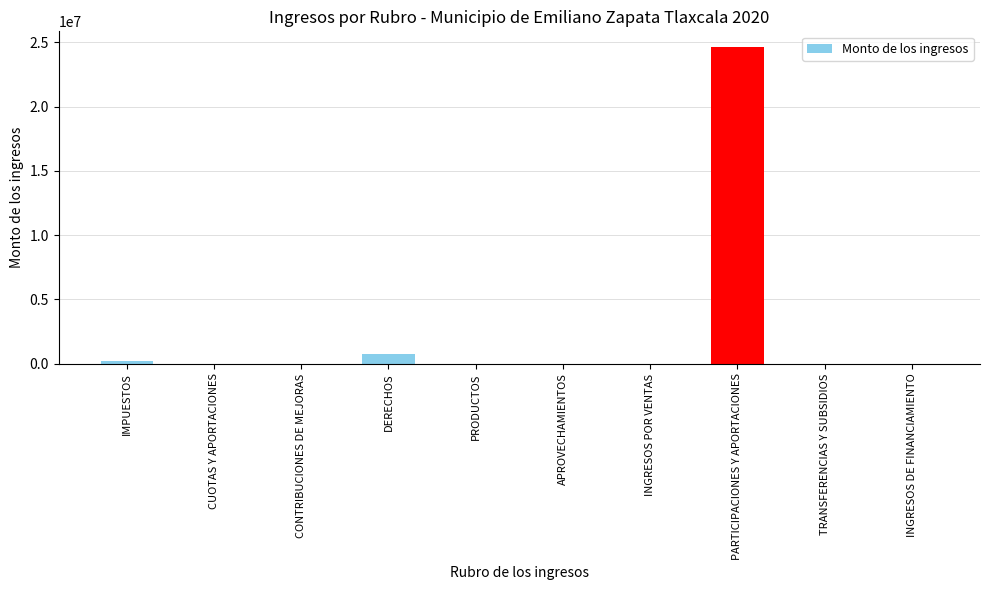

What is the sum of the values at PARTICIPACIONES Y APORTACIONES and TRANSFERENCIAS Y SUBSIDIOS?

24619195.4